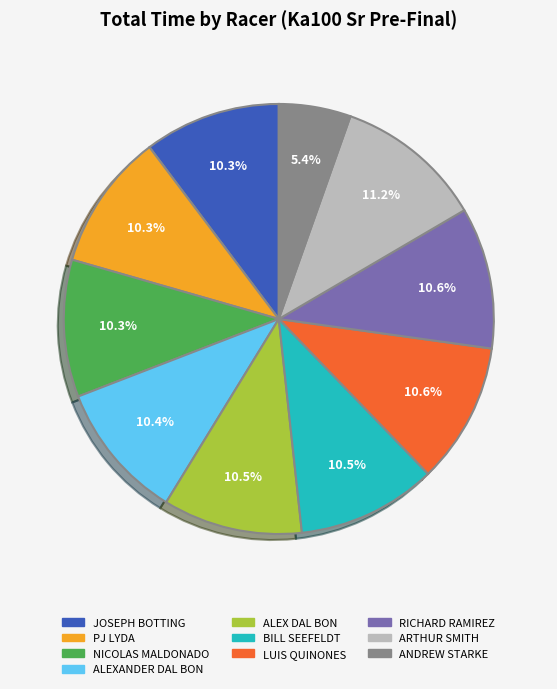

To the nearest percent, what is the average slice percentage?

10%